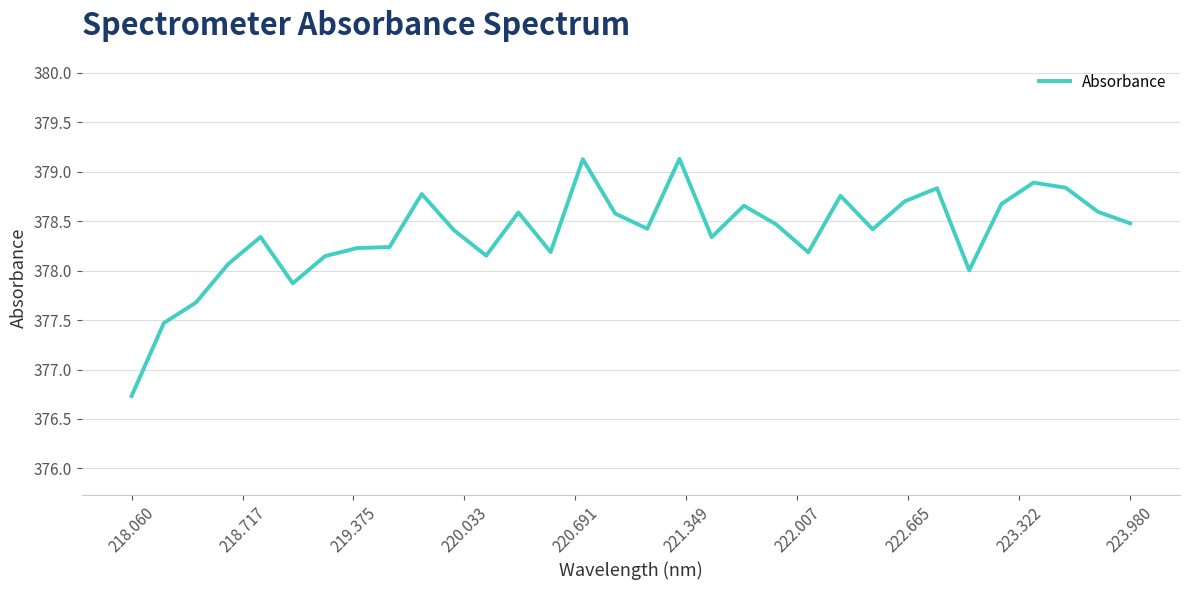

What is the minimum value shown in the chart?

376.7